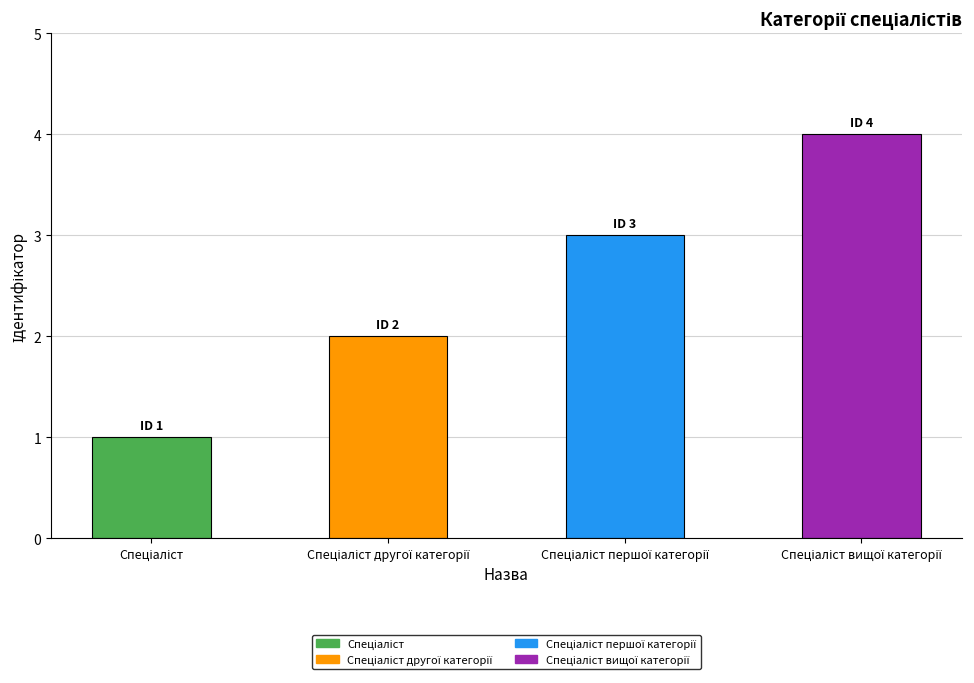

What is the greatest value displayed?

4